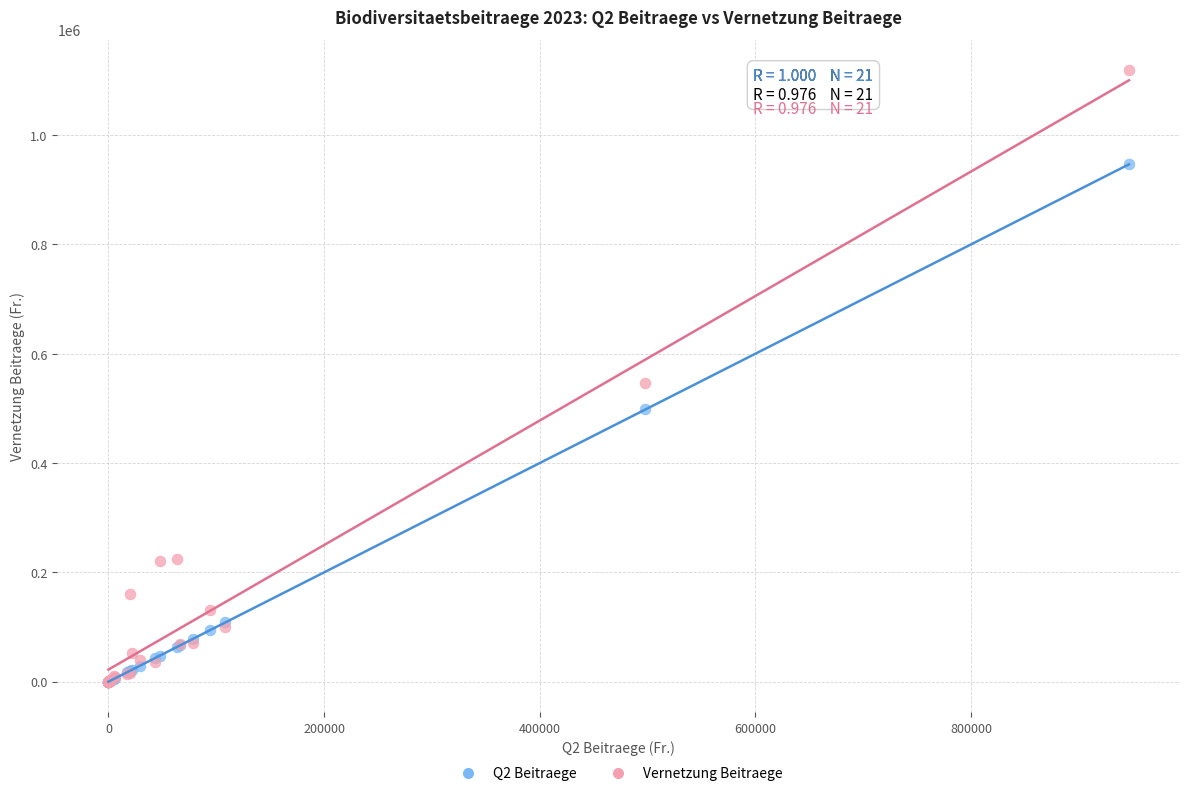

What are all the series names shown in the legend?

Q2 Beitraege, Vernetzung Beitraege